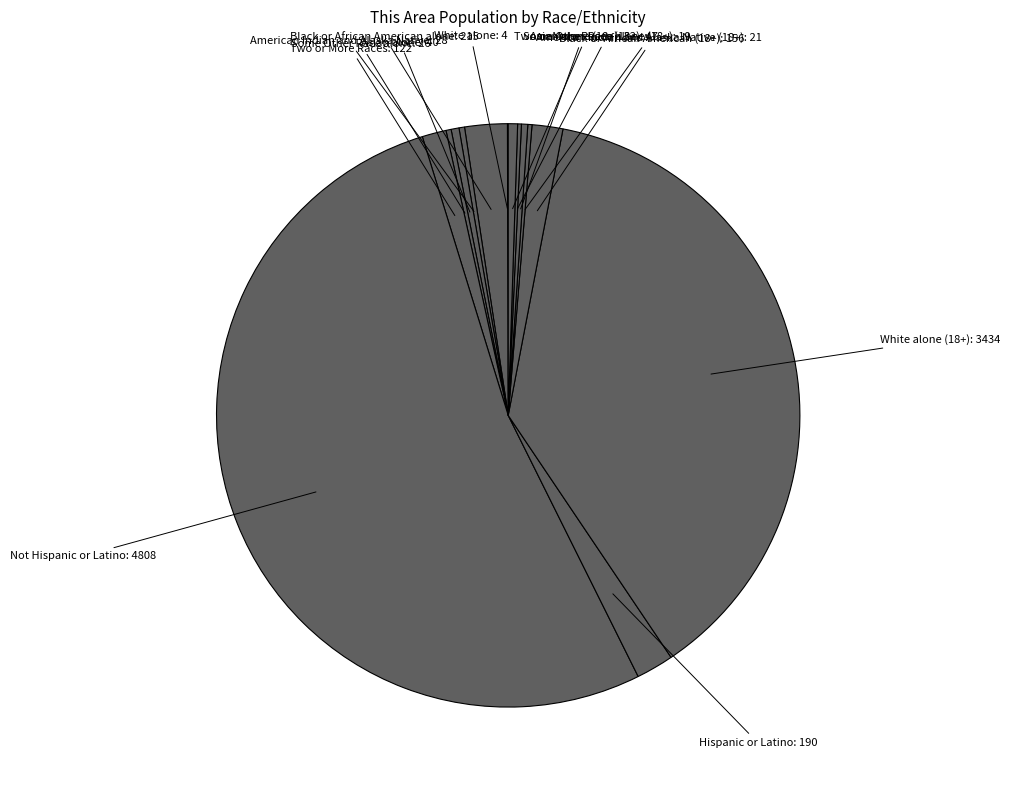

Is the sum of Asian alone and American Indian and Alaska Native greater than half?

No